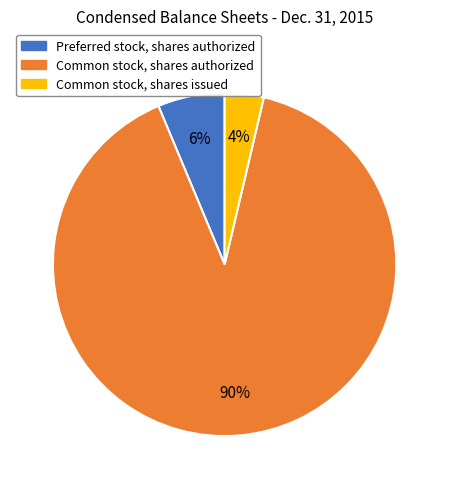

Which has a higher value, Common stock, shares issued or Preferred stock, shares authorized?

Preferred stock, shares authorized